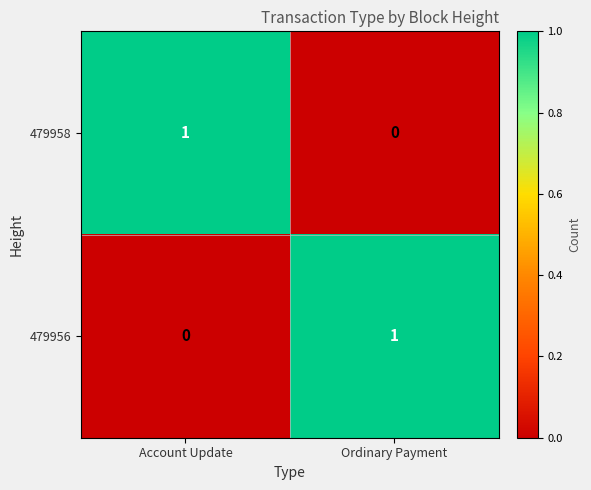

Where is 479956 nearest to the value 0?

Account Update